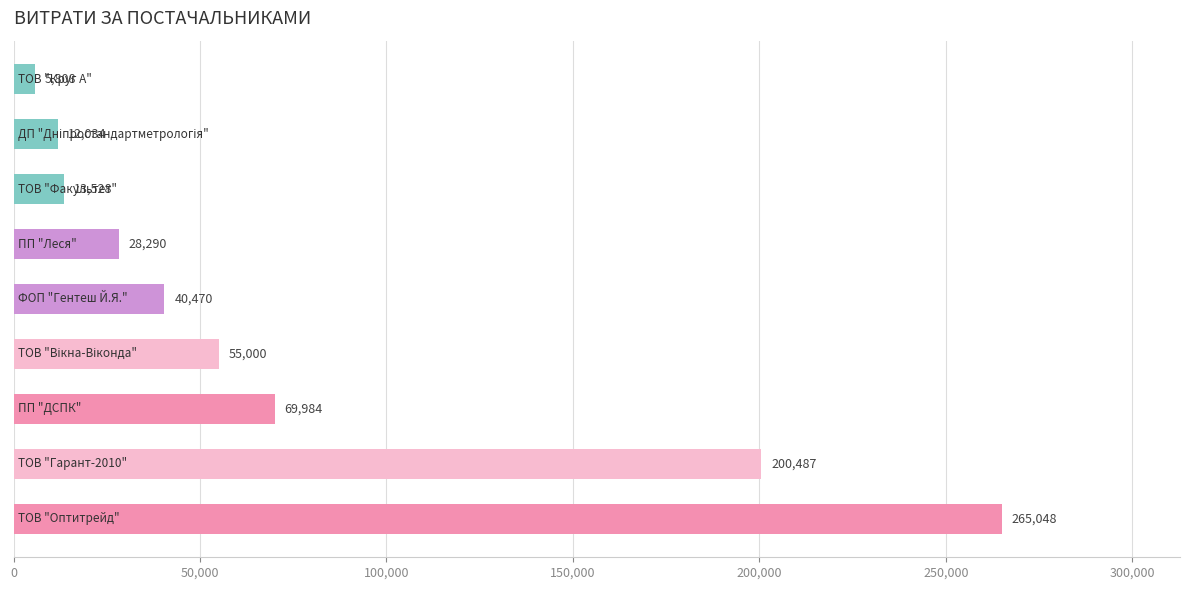

What is the sum of all values?

690649.5